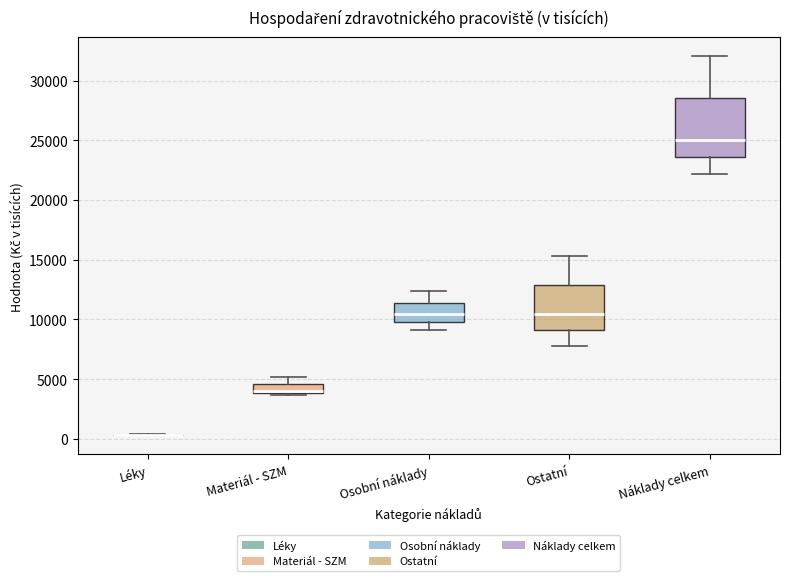

Where is the lower edge of the box for Materiál - SZM on the y-axis? The values are not printed on the chart, so give them approximately, as read against the axis.

4000